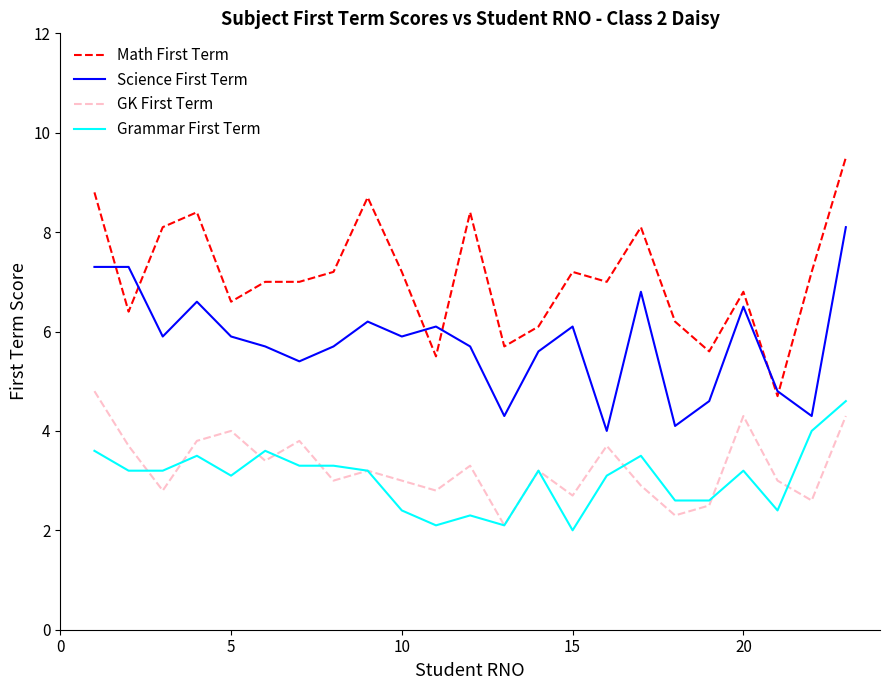

Which series has the largest total across all categories?

Math First Term